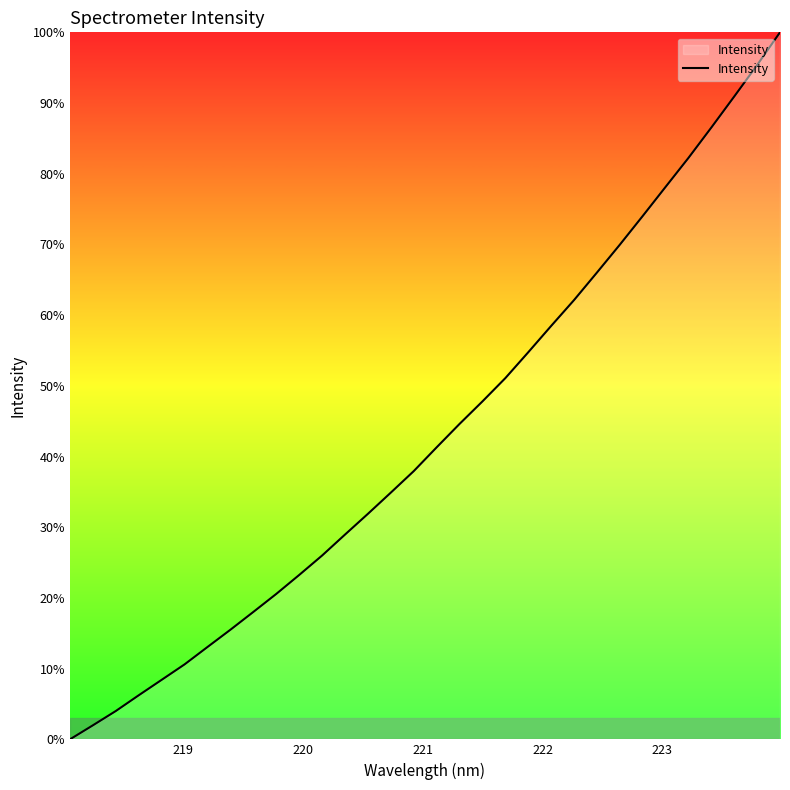

What is the sum of all values?

1384.7